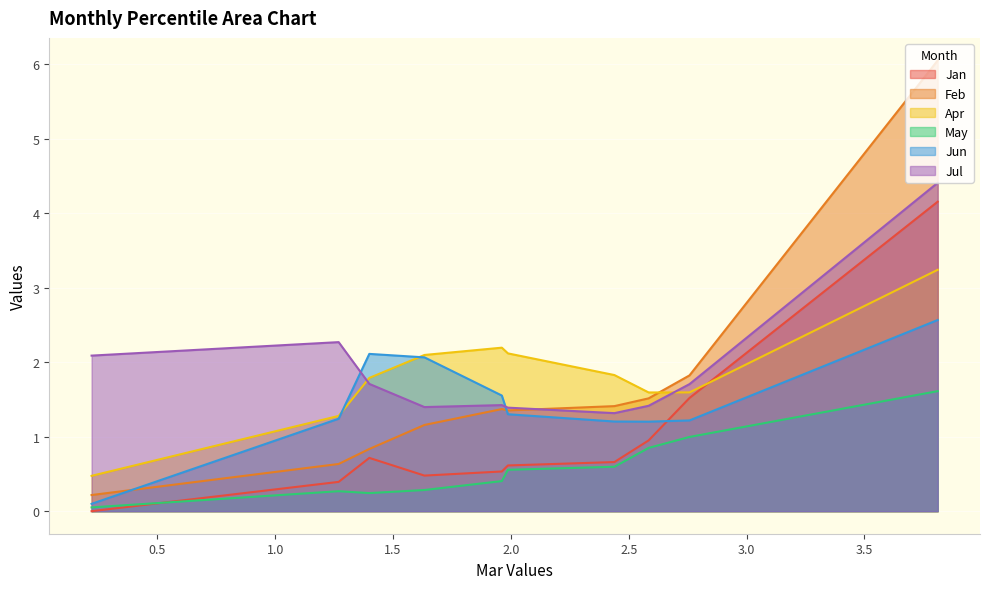

Reading left to right, transcribe all the data shown in this chart.

Jan: pct05=4.2	pct15=1.5	pct25=1.0	pct35=0.7	pct45=0.6	pct55=0.5	pct65=0.5	pct75=0.7	pct85=0.4	pct95=0.0
Feb: pct05=6.1	pct15=1.8	pct25=1.5	pct35=1.4	pct45=1.4	pct55=1.4	pct65=1.2	pct75=0.8	pct85=0.6	pct95=0.2
Apr: pct05=3.2	pct15=1.6	pct25=1.6	pct35=1.8	pct45=2.1	pct55=2.2	pct65=2.1	pct75=1.8	pct85=1.3	pct95=0.5
May: pct05=1.6	pct15=1.0	pct25=0.8	pct35=0.6	pct45=0.6	pct55=0.4	pct65=0.3	pct75=0.2	pct85=0.3	pct95=0.1
Jun: pct05=2.6	pct15=1.2	pct25=1.2	pct35=1.2	pct45=1.3	pct55=1.6	pct65=2.1	pct75=2.1	pct85=1.2	pct95=0.1
Jul: pct05=4.4	pct15=1.7	pct25=1.4	pct35=1.3	pct45=1.4	pct55=1.4	pct65=1.4	pct75=1.7	pct85=2.3	pct95=2.1